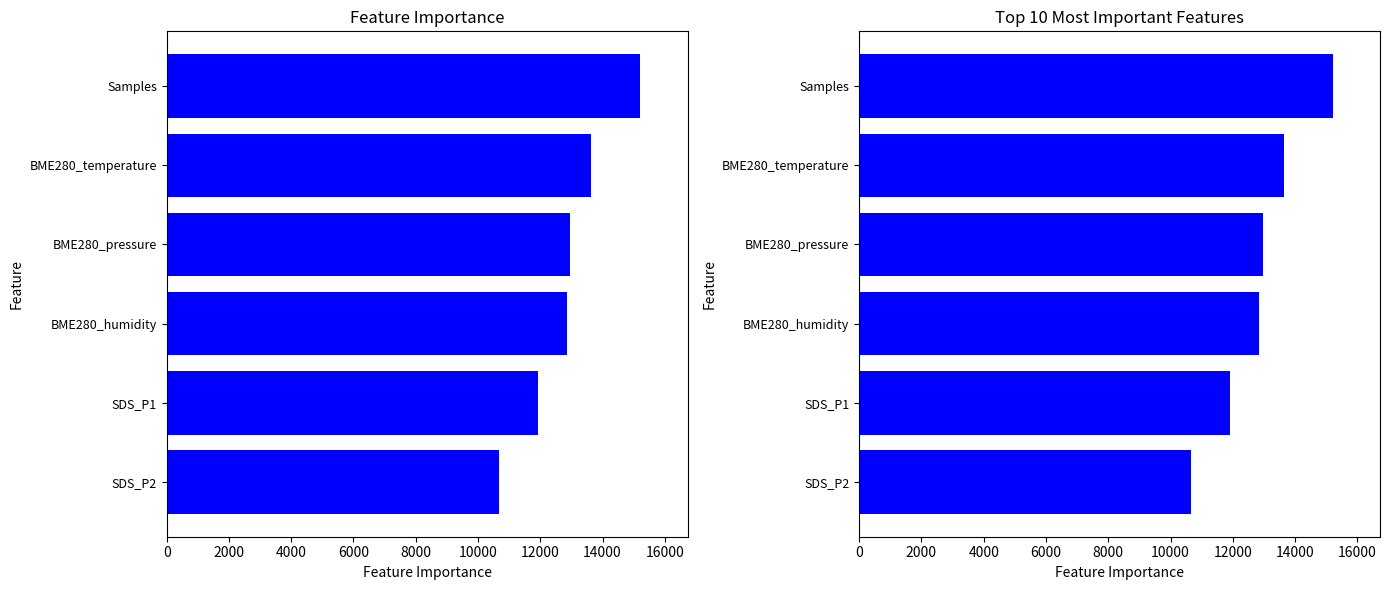

Count the number of categories in the chart.

6